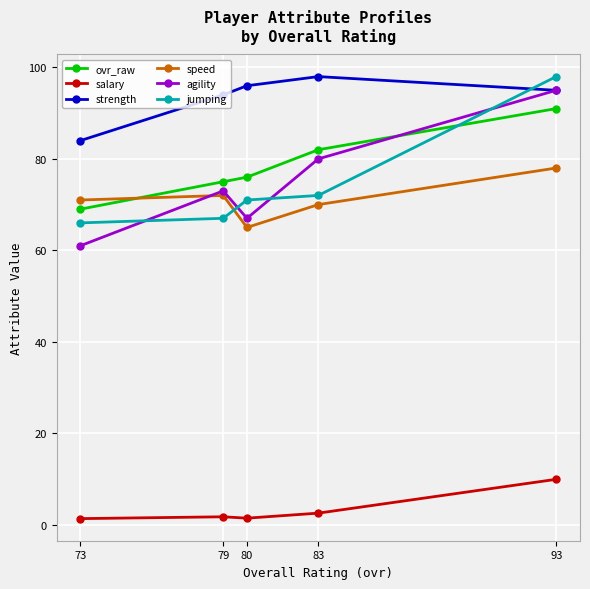

True or false: strength and speed cross at least once.

False